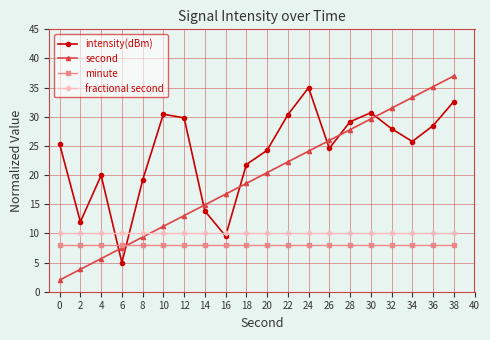

Which series changed the most between 2 and 10?

intensity(dBm)